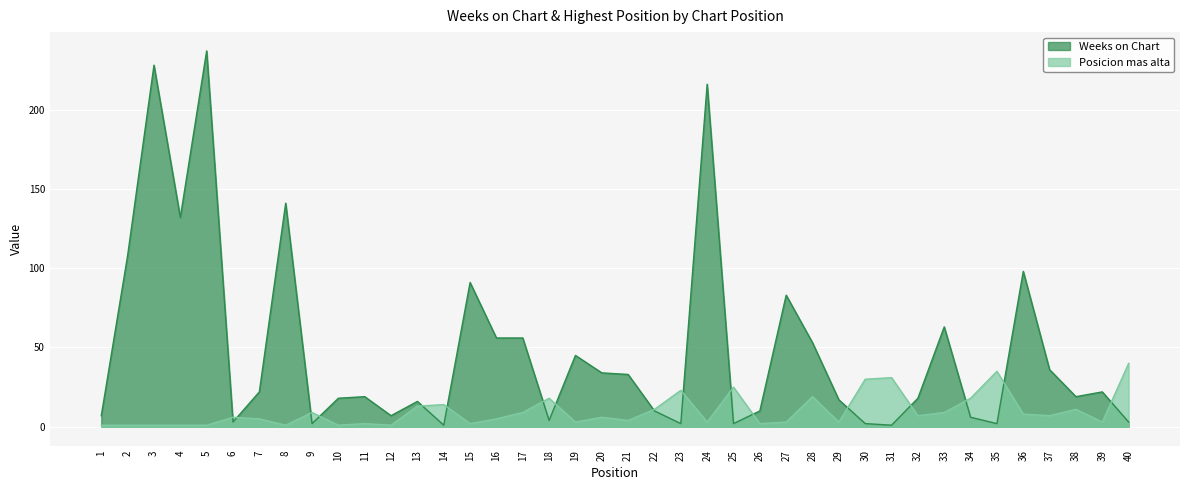

True or false: Weeks on Chart and Posicion mas alta cross at least once.

True